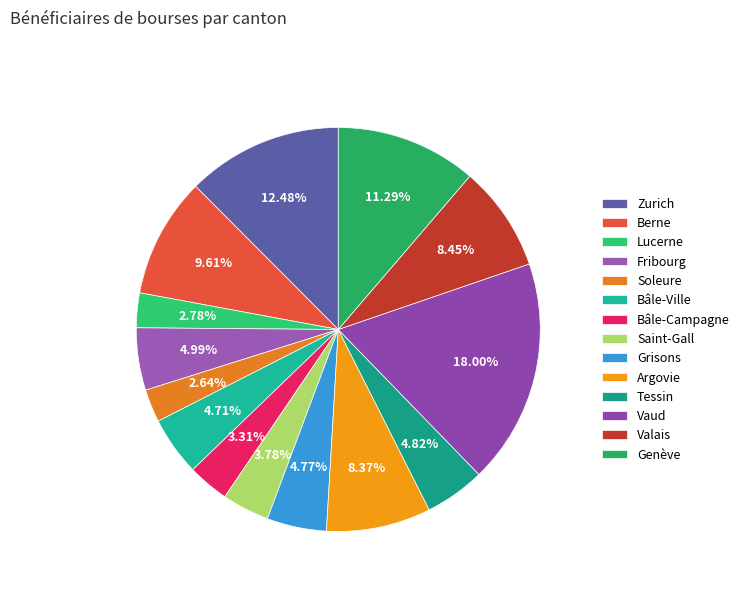

To the nearest percent, what is the combined percentage of Lucerne and Soleure?

5%